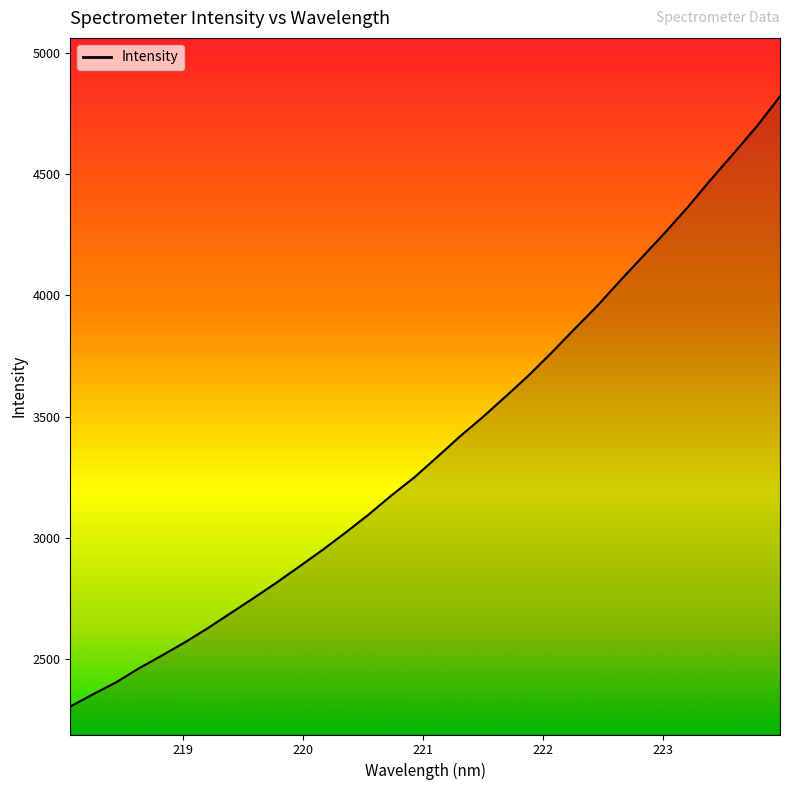

How many lines are shown in the chart?

1